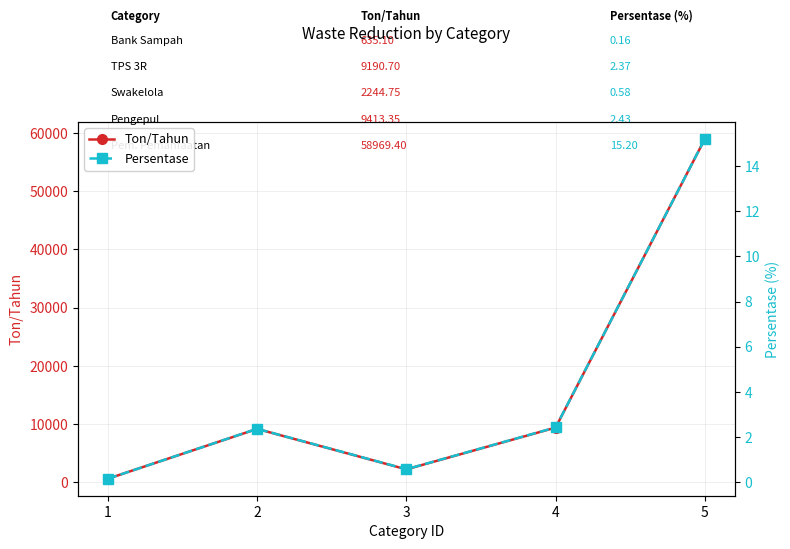

Which category has the lowest value in the Persentase series?

1